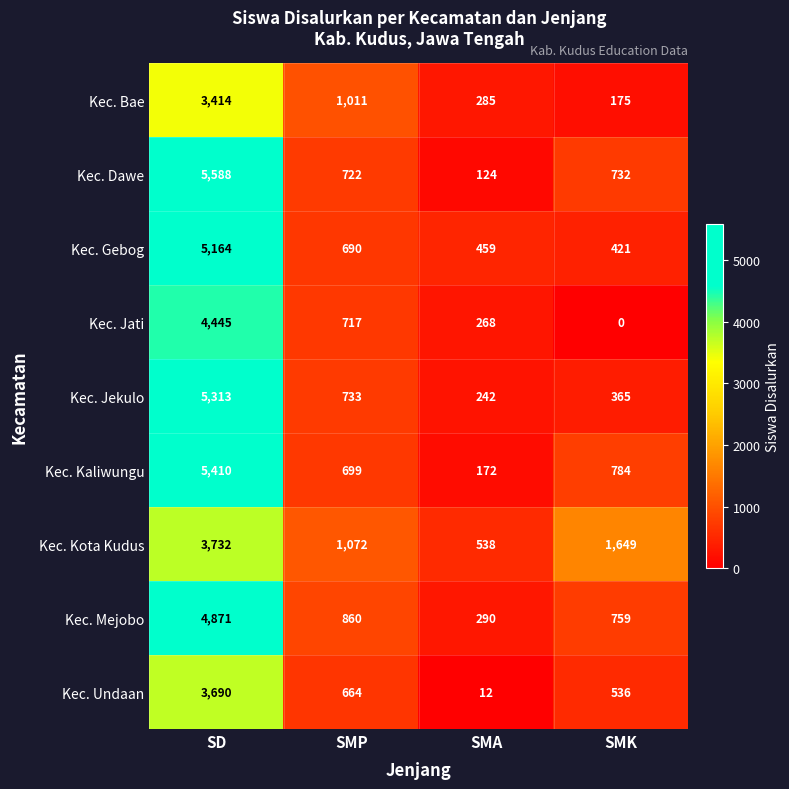

At how many categories does at least one series exceed 2789?

1